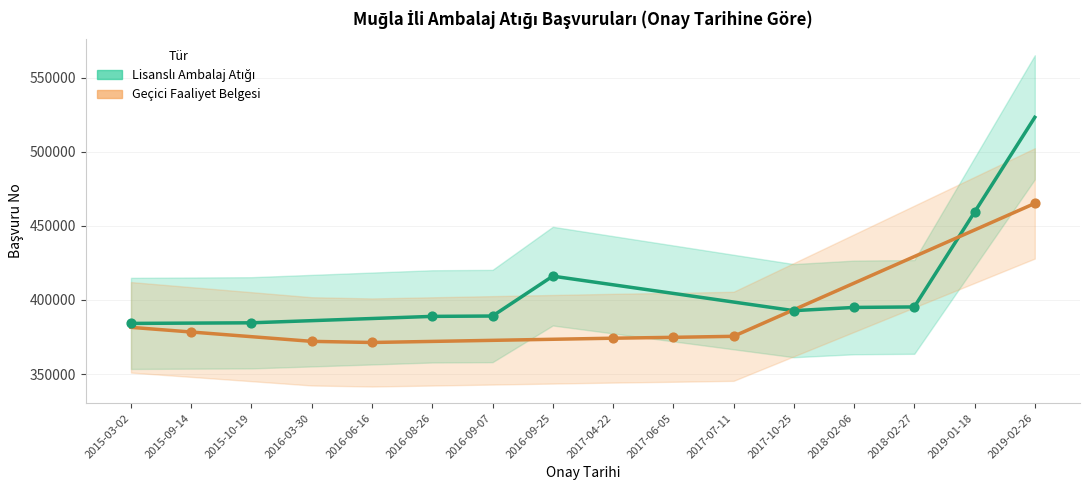

Which series reaches the minimum Y coordinate?

Geçici Faaliyet Belgesi